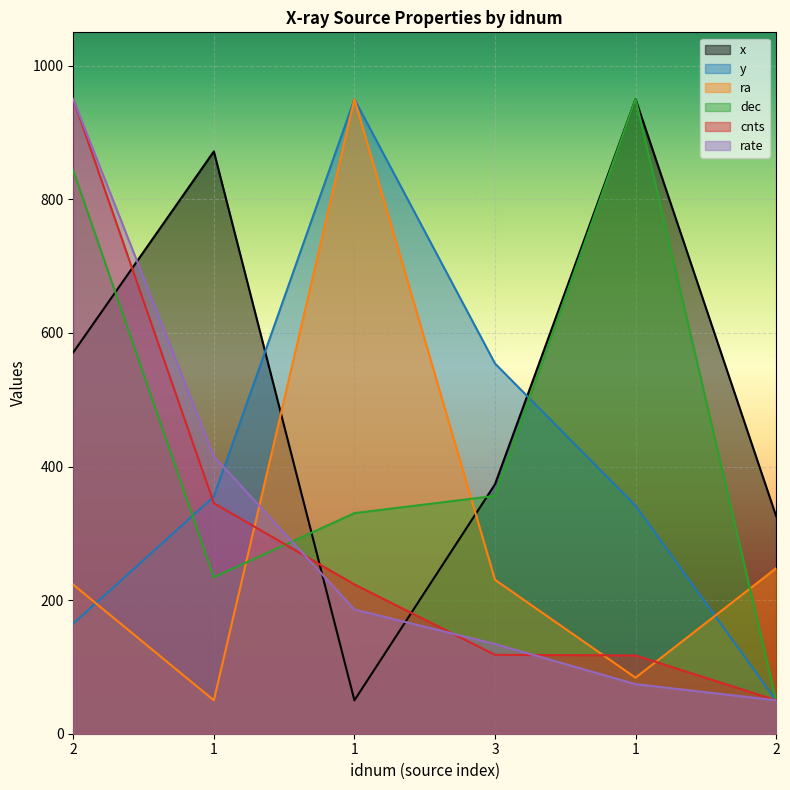

At how many categories does at least one series exceed 63?

6